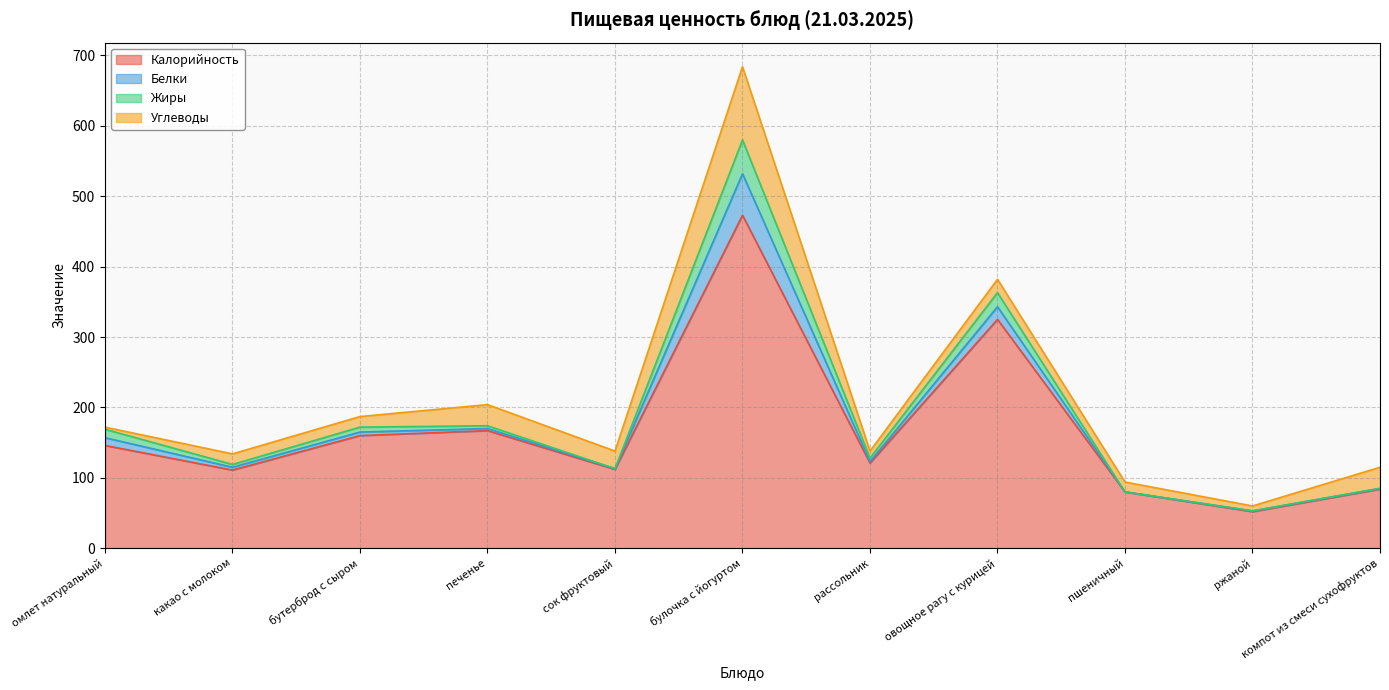

True or false: Углеводы has a value of 104 at булочка с йогуртом.

True